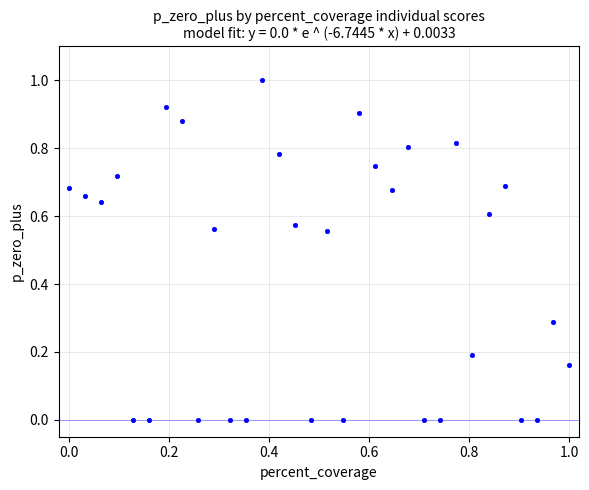

What is the range of Y values (max minus min)?

1.0